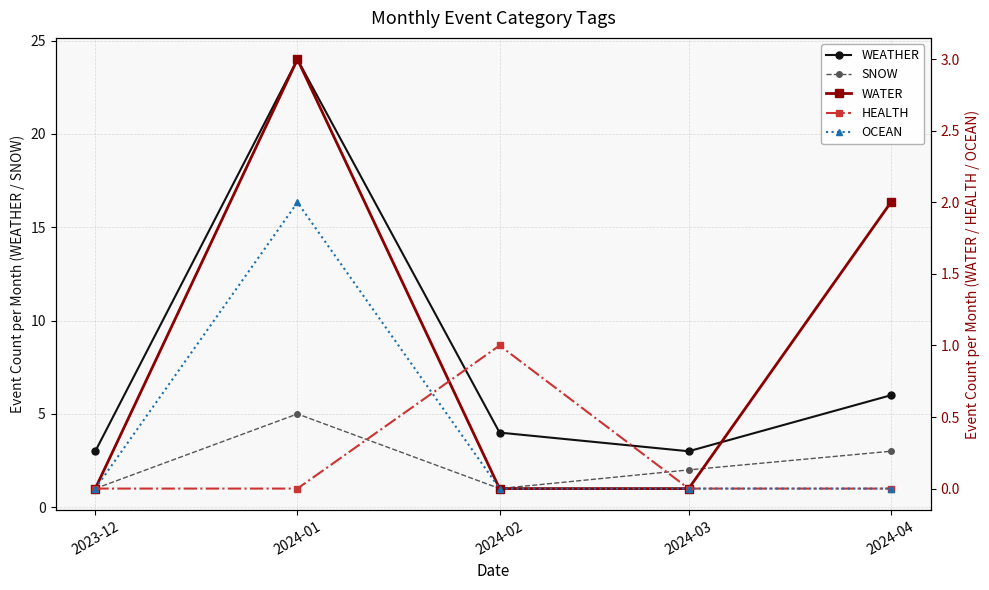

Which category has the lowest value across all series?

2023-12